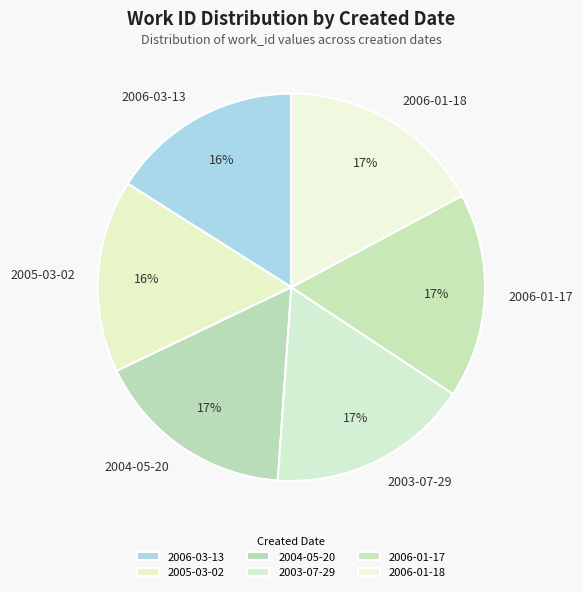

To the nearest percent, what is the average slice percentage?

17%